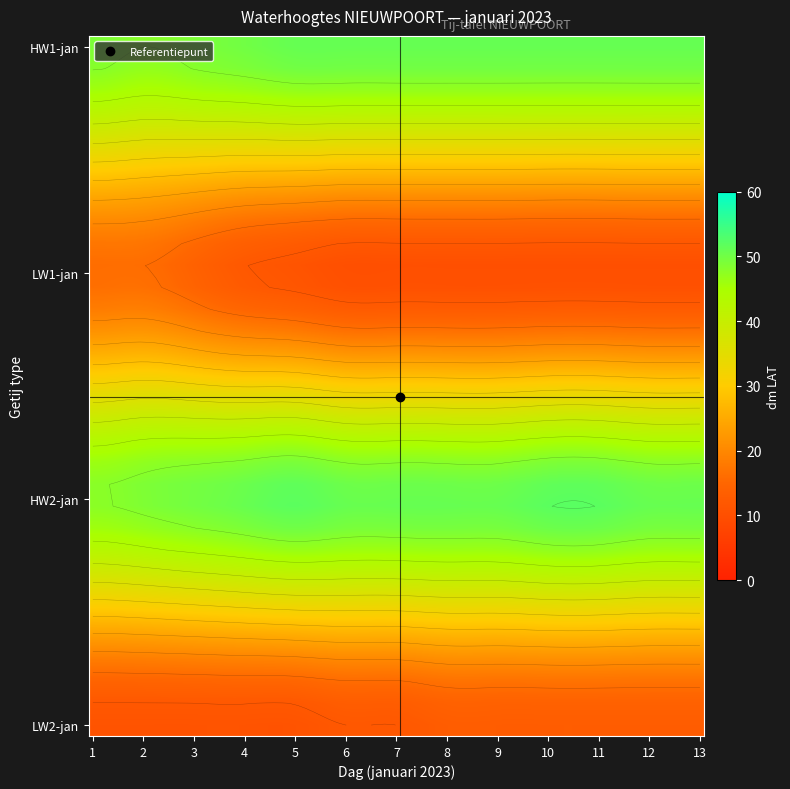

What is the difference between the day4 values at 12 and 2?

2